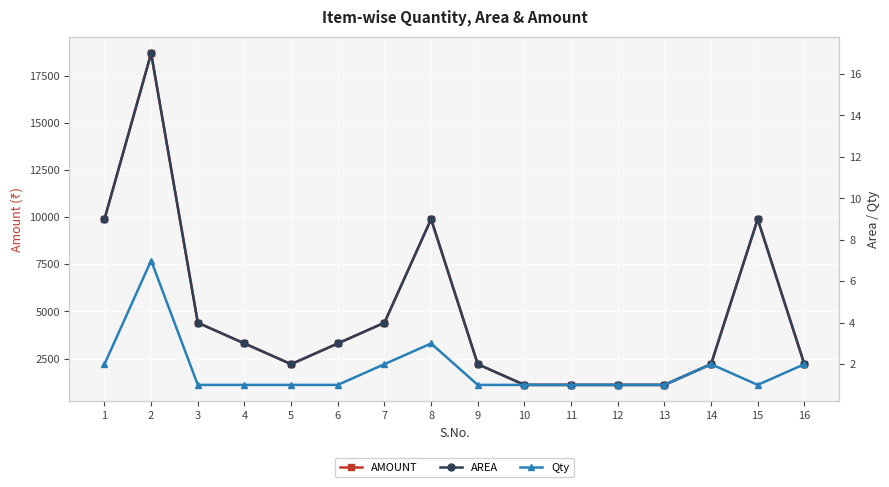

What is the average value of the AMOUNT series?

4812